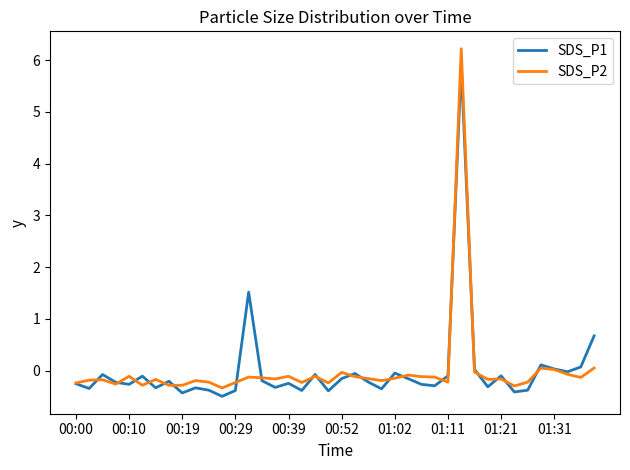

What is the minimum value shown in the chart?

-0.5